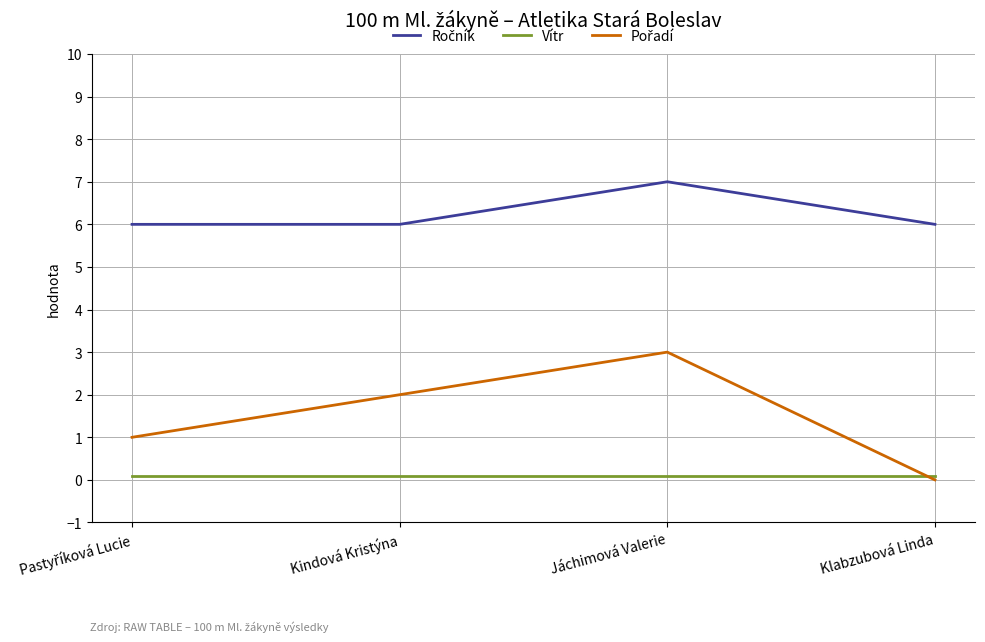

At which category does the chart reach its minimum across all series?

Klabzubová Linda